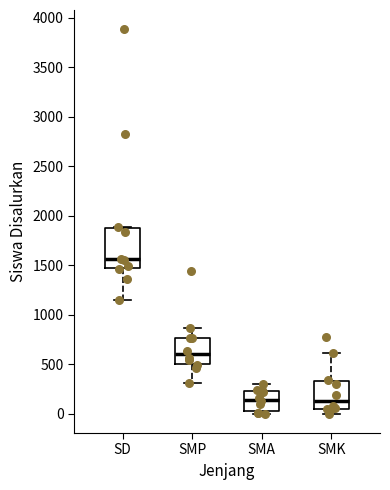

Reading left to right, read every box against the y-axis: the position of its median line, the range the box covers, and the ends of its whiskers. The values are not printed on the chart, so give them approximately, as read against the axis.

SD: median 1550, box 1450 to 1850, whiskers 1150 to 1900
SMP: median 600, box 500 to 750, whiskers 300 to 850
SMA: median 150, box 50 to 250, whiskers 0 to 300
SMK: median 150, box 50 to 350, whiskers 0 to 600